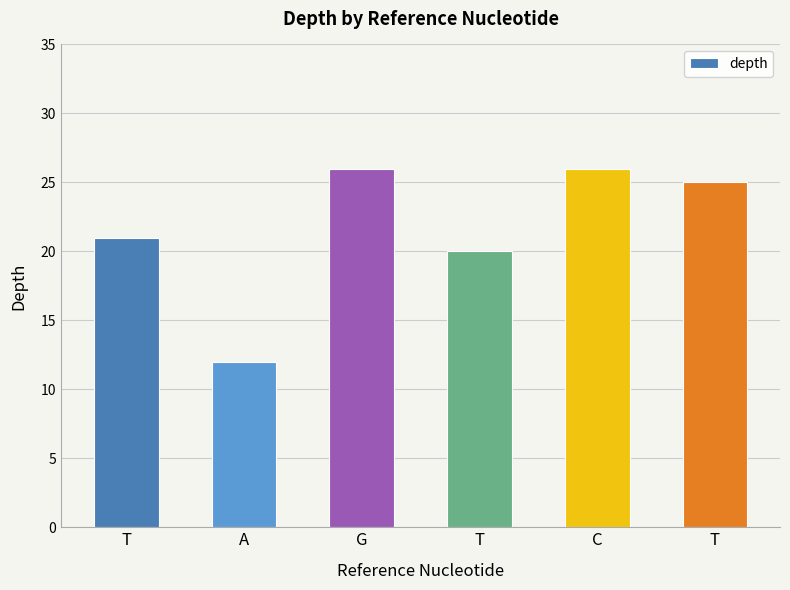

Are the bars horizontal?

No